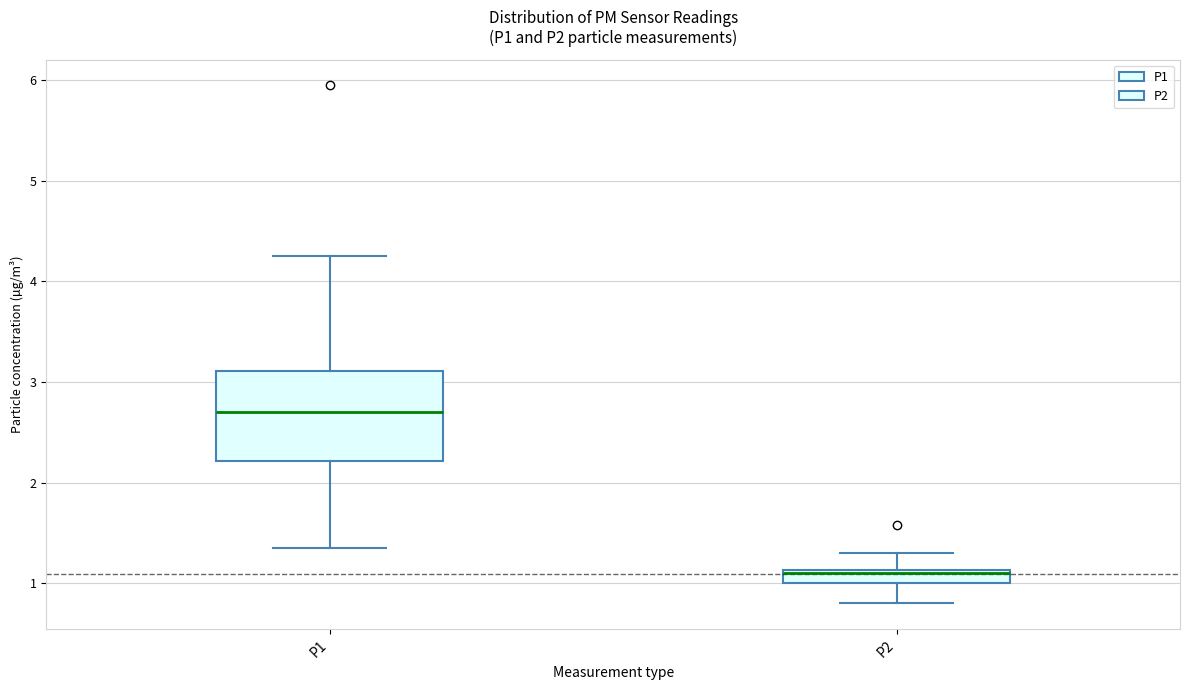

Where is the lower edge of the box for P2 on the y-axis? The values are not printed on the chart, so give them approximately, as read against the axis.

1.0